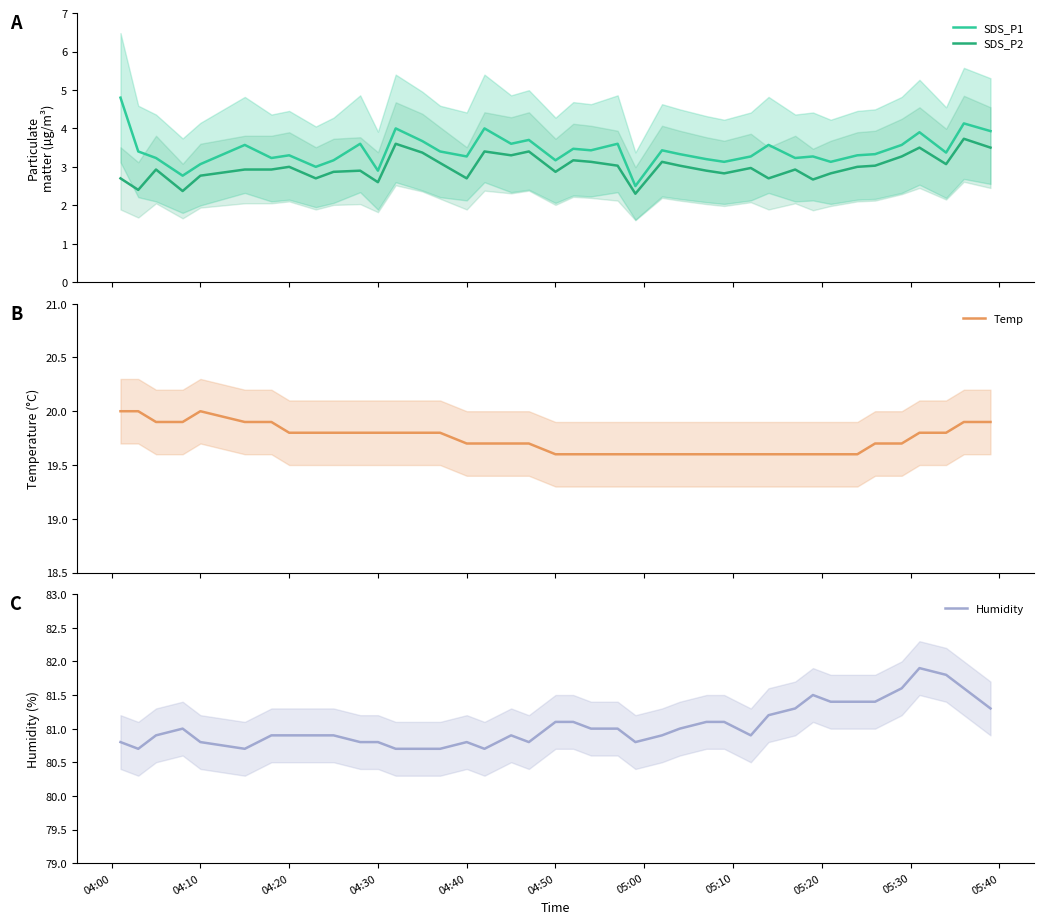

What is the maximum value shown in the chart?

81.9